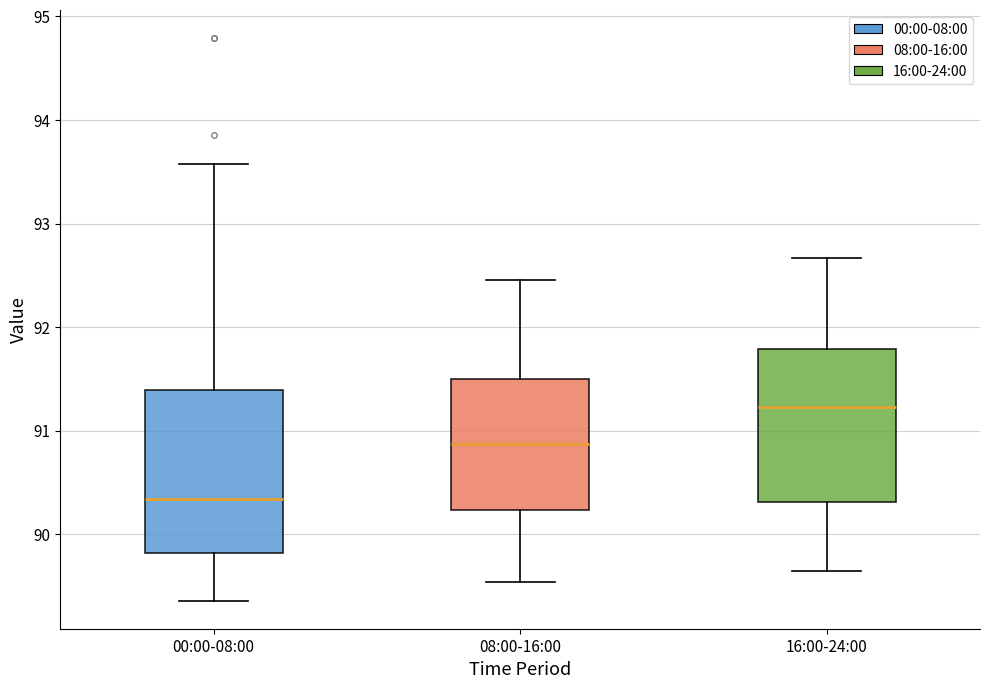

Which box's median line is the highest?

16:00-24:00